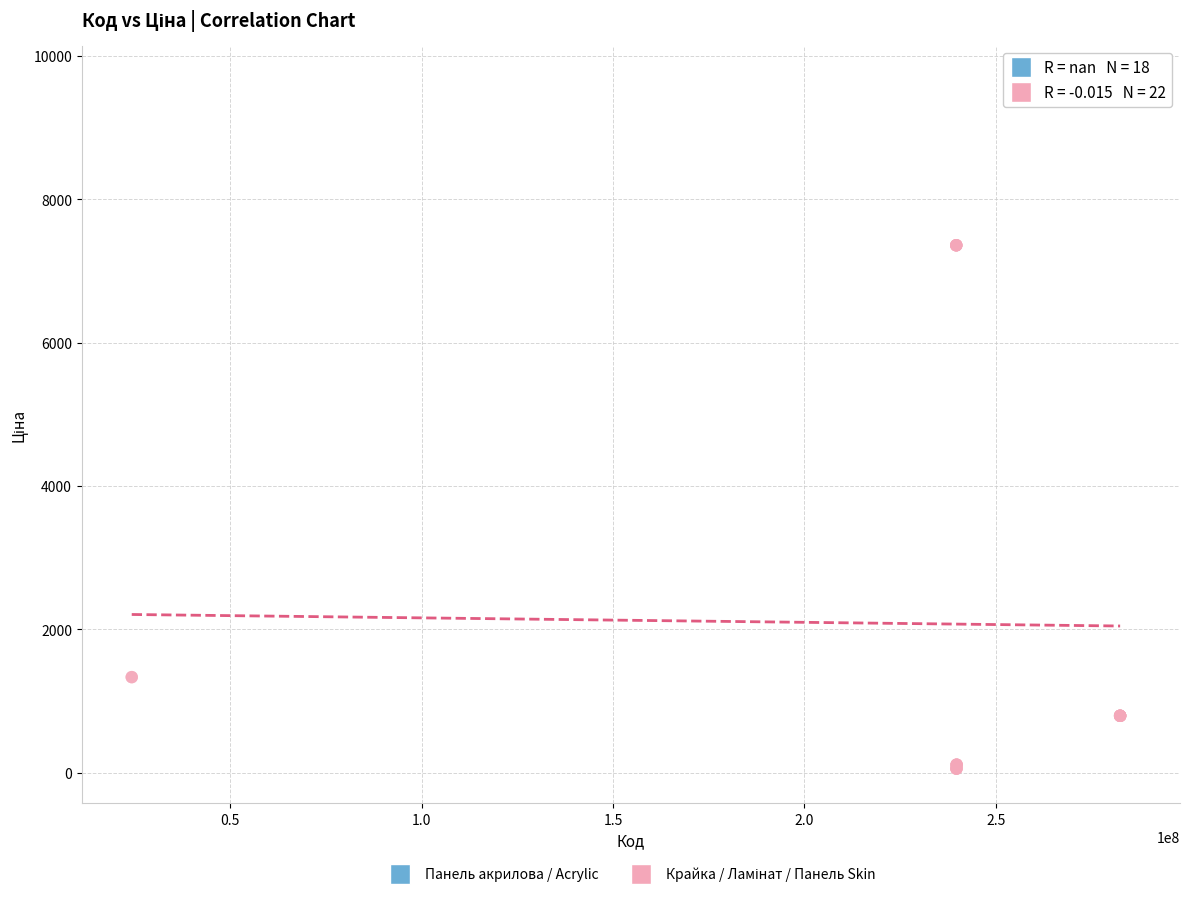

Which series contains the highest Y value?

Панель акрилова / Acrylic